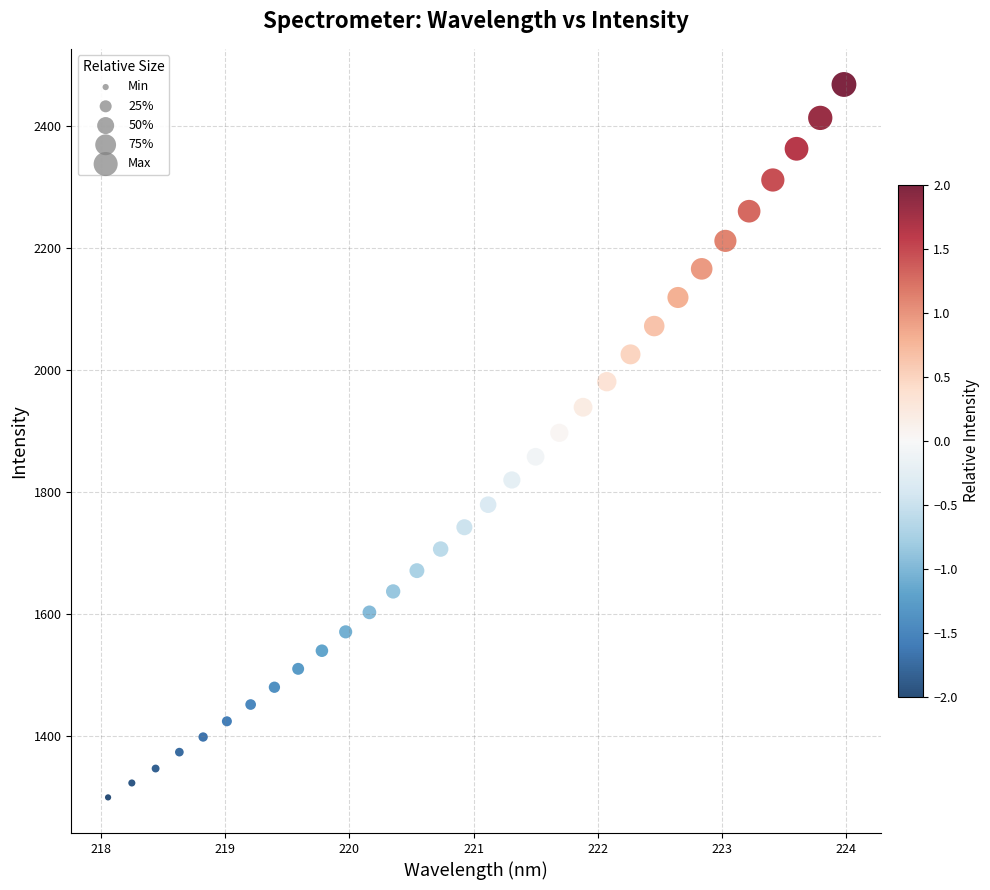

What is the range of Y values (max minus min)?

1167.4